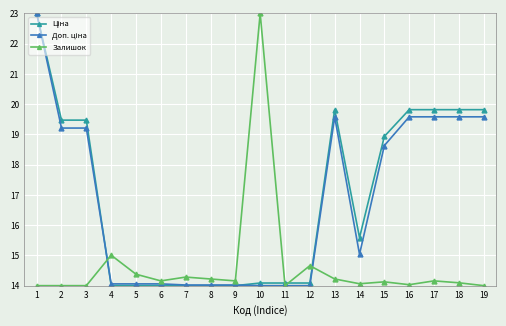

What is the sum of all Залишок values?

278.6